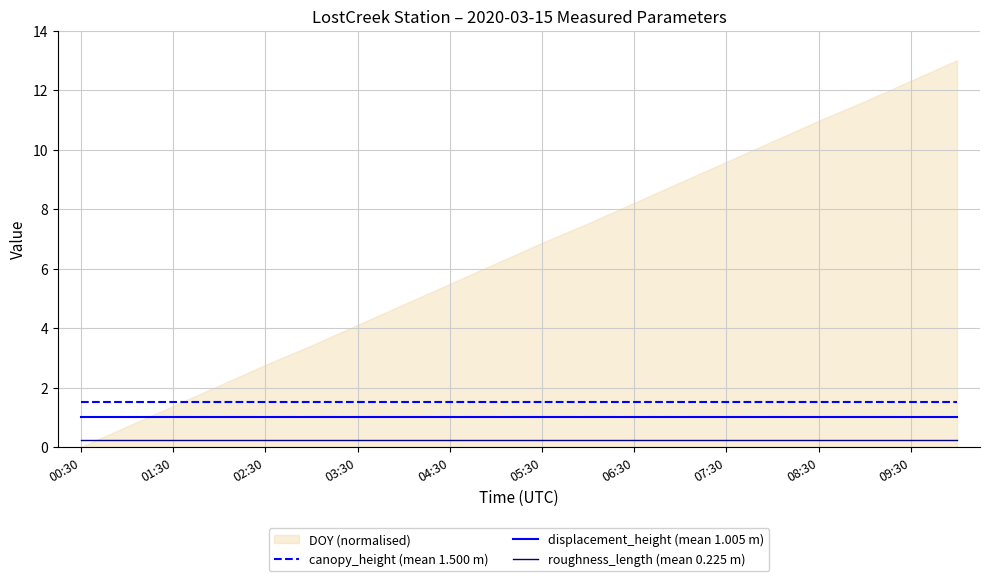

True or false: canopy_height (mean 1.500 m) and roughness_length (mean 0.225 m) cross at least once.

False